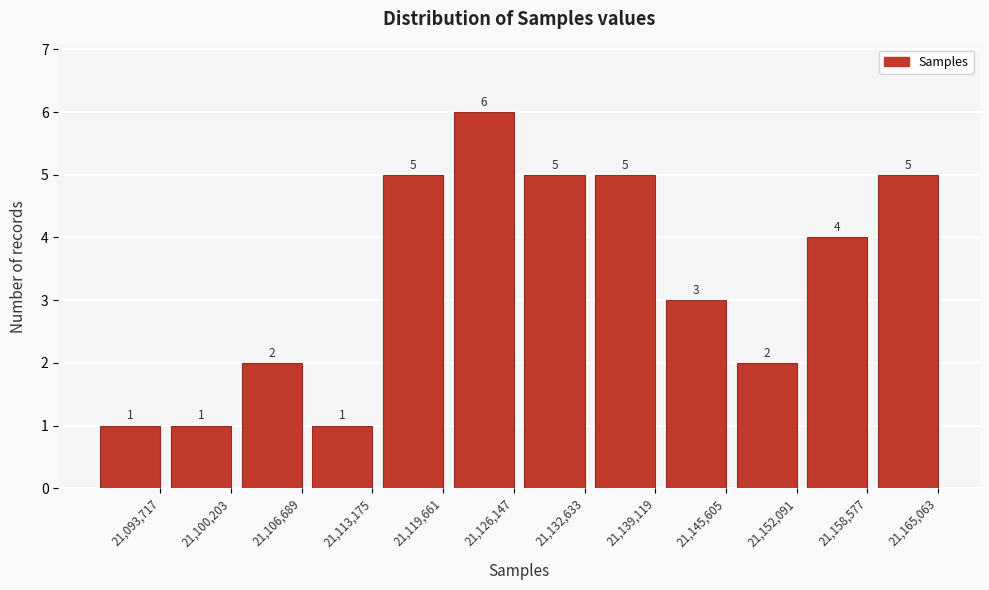

Reading left to right, extract all data points from this chart.

1	1	2	1	5	6	5	5	3	2	4	5